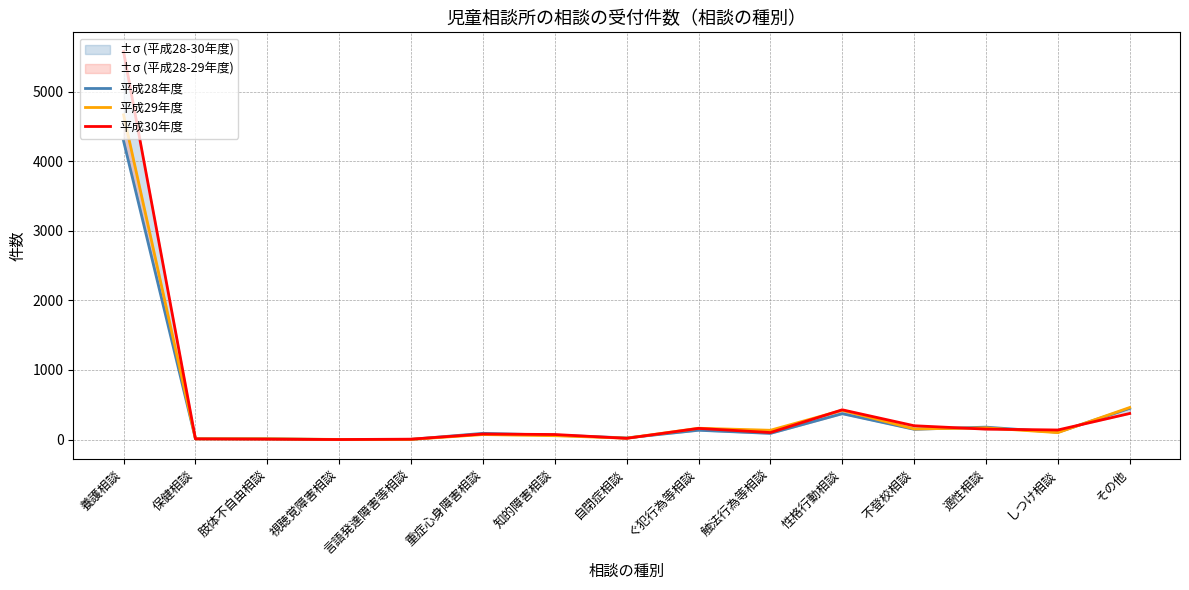

At which category does the chart reach its peak across all series?

養護相談